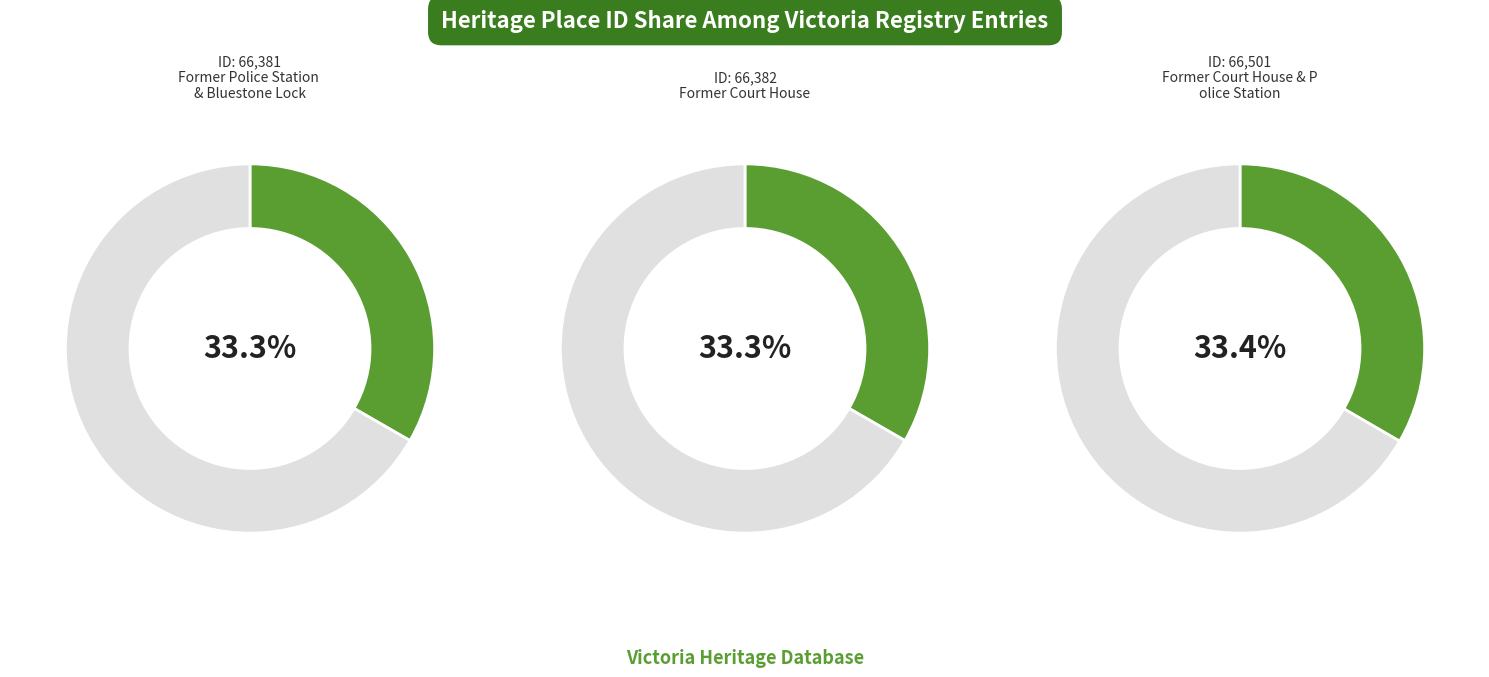

What is the largest slice in the pie chart?

Former Court House & Police Station